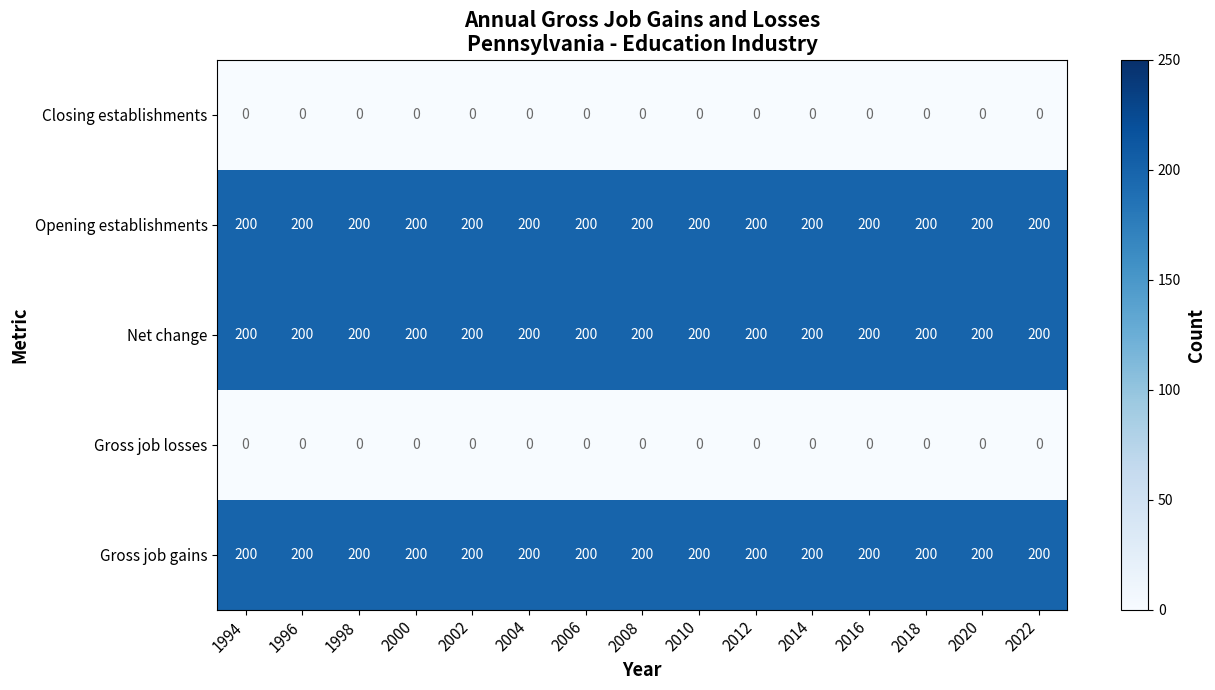

What is the sum of all Opening establishments values?

3000